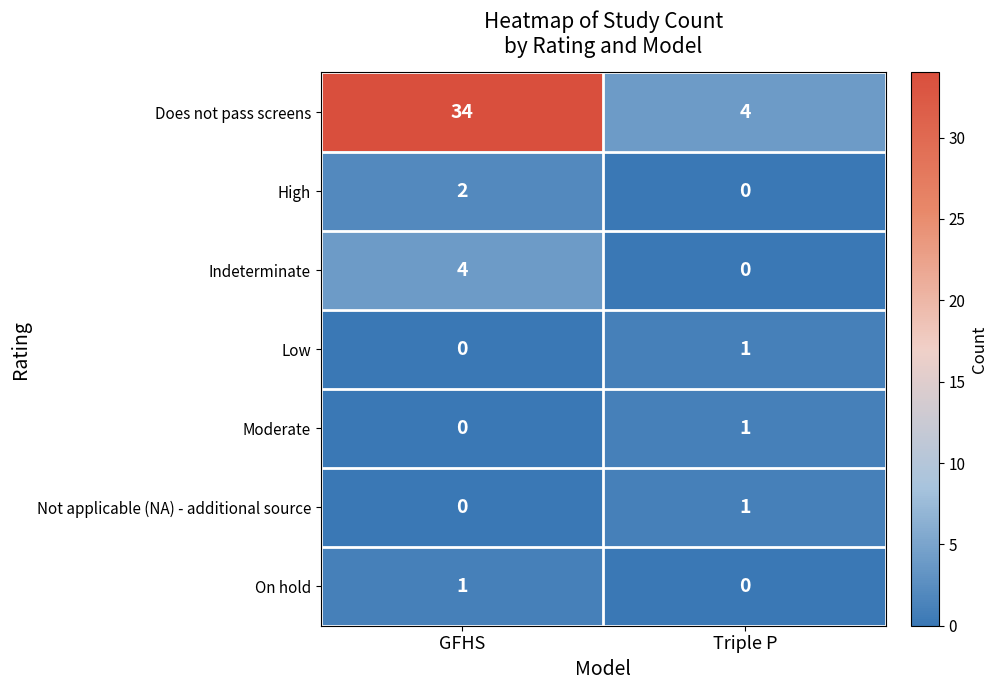

Which series has the widest spread of values?

Does not pass screens